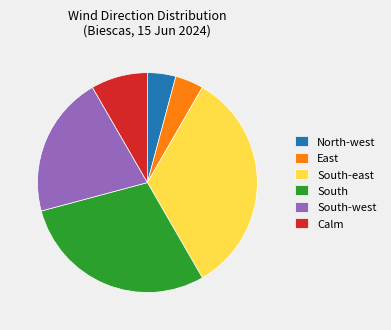

Is the sum of Calm and South-east greater than half?

No